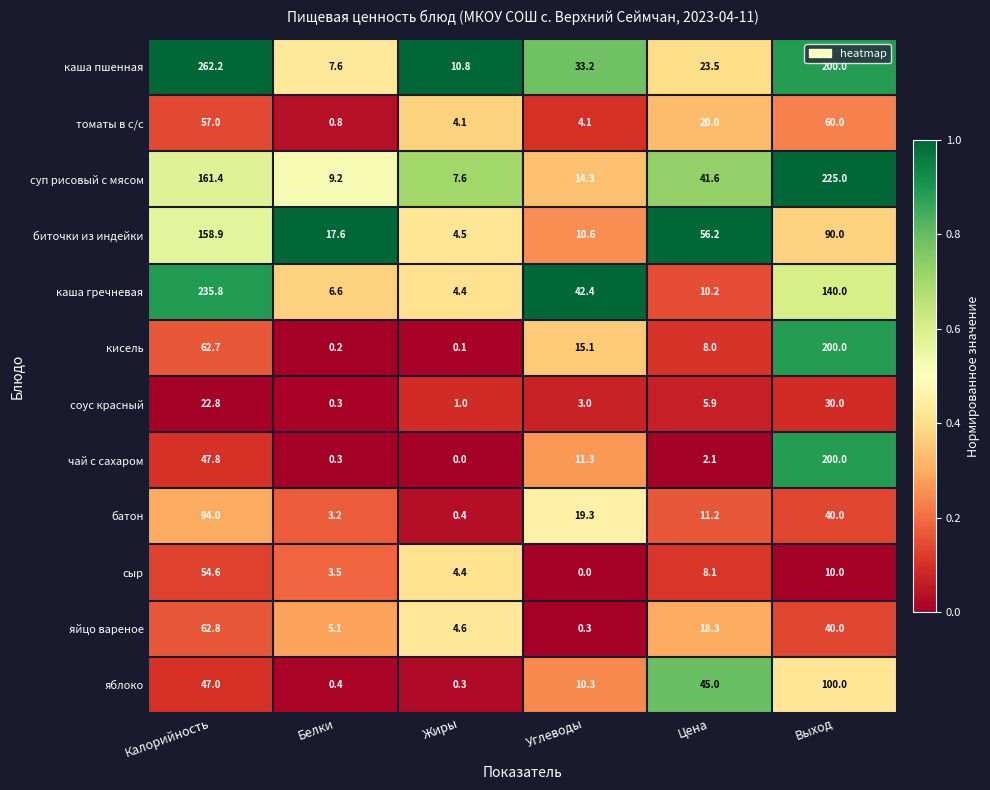

What is the difference between the second highest and second lowest values in the сыр series?

6.5